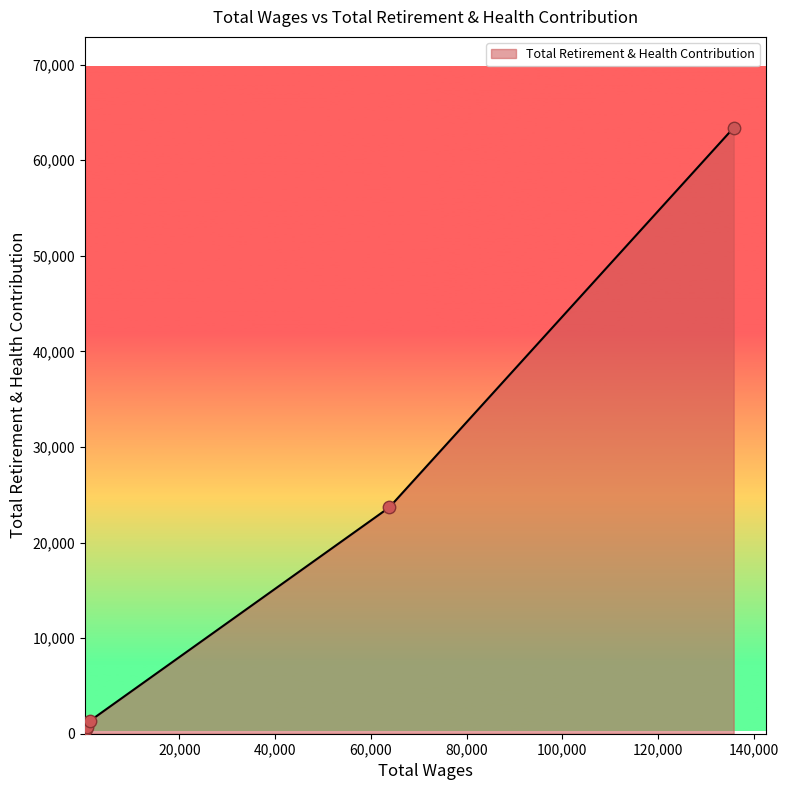

What is the difference between the second highest and minimum values?

23212